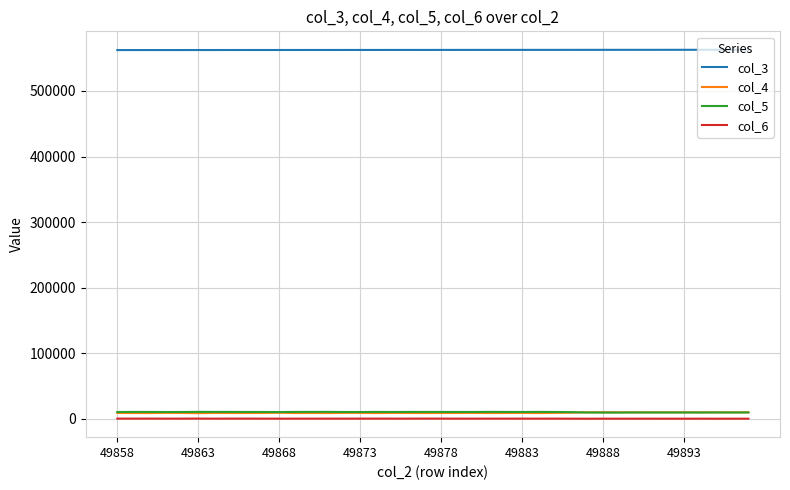

What is the greatest value displayed?

562813